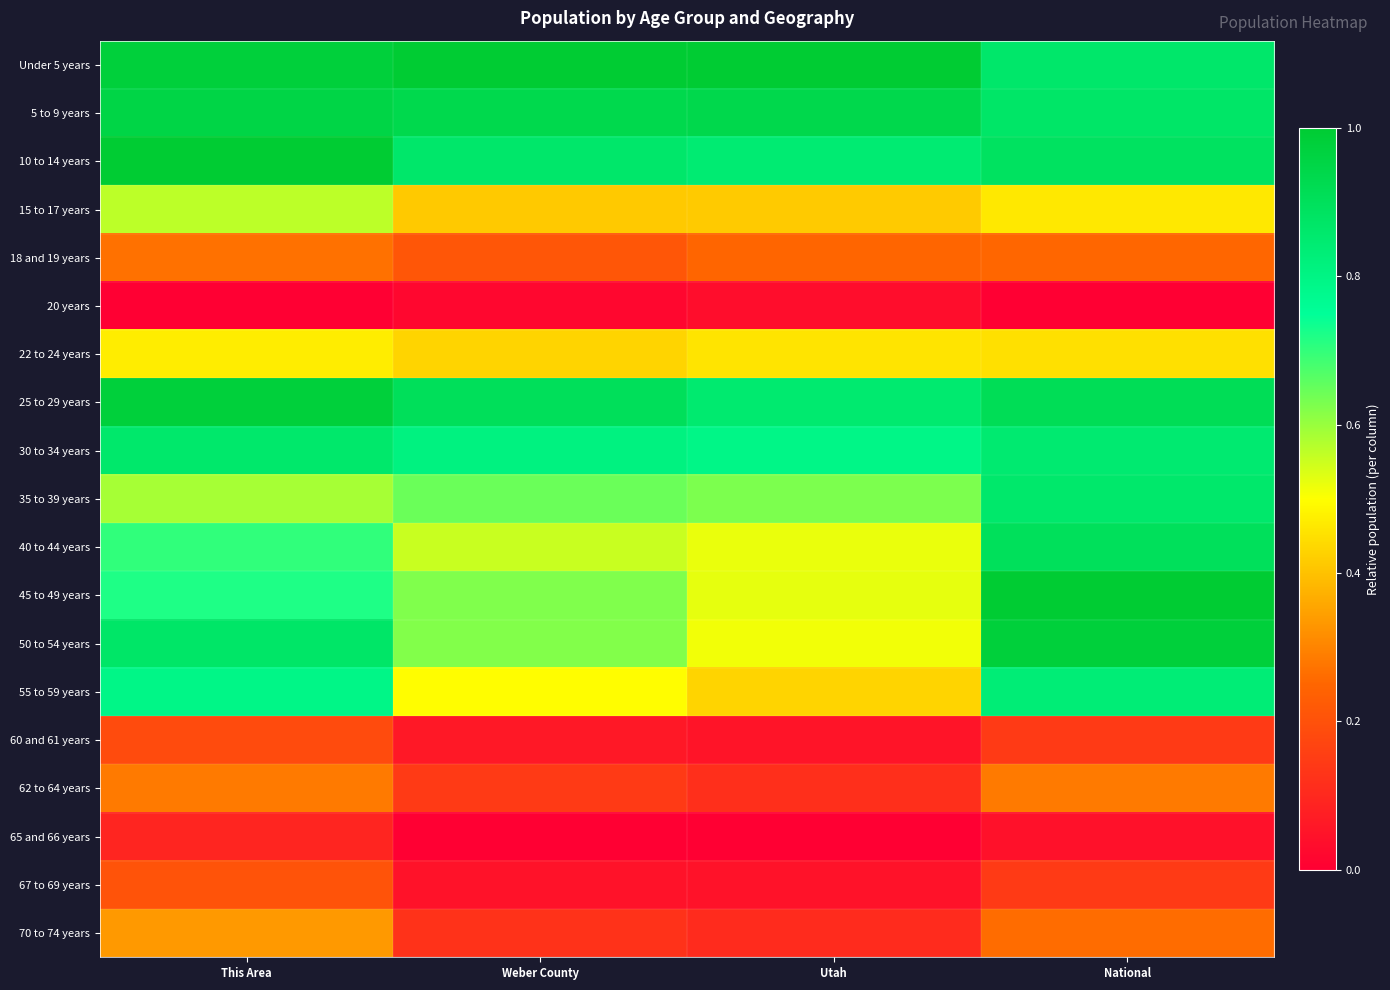

At which category is the sum across all series the highest?

National